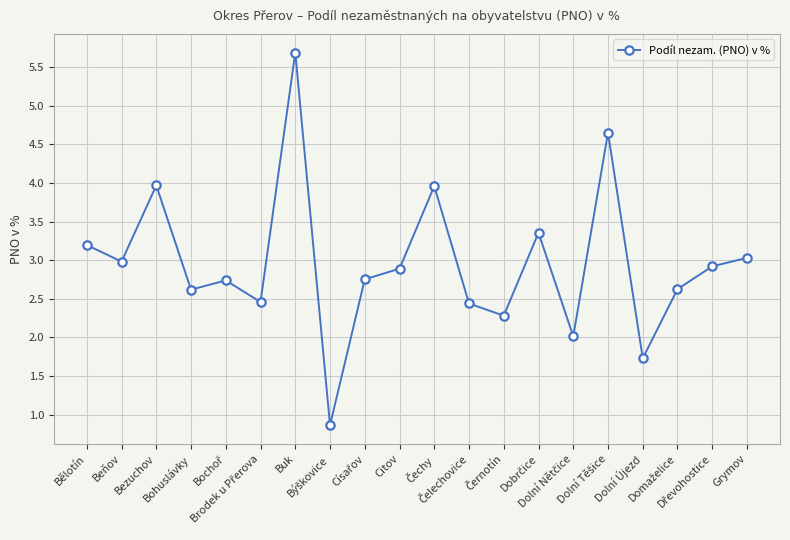

How many interior local peaks (higher than both neighbors) does the data have?

6